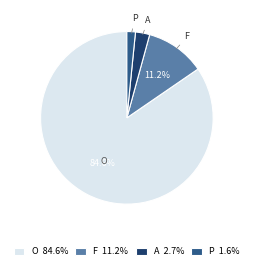

What percentage do O and F together represent?

95.7%